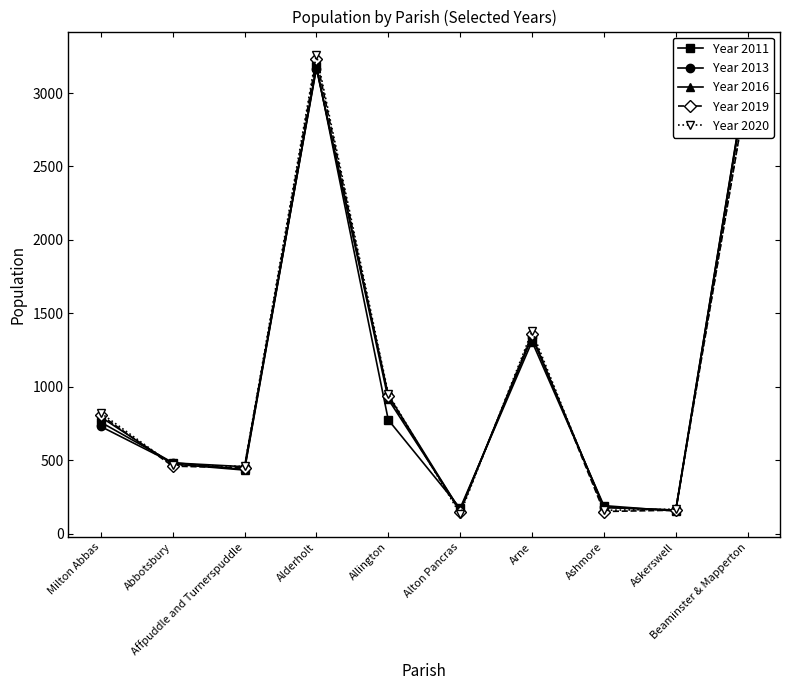

How many lines are shown in the chart?

5